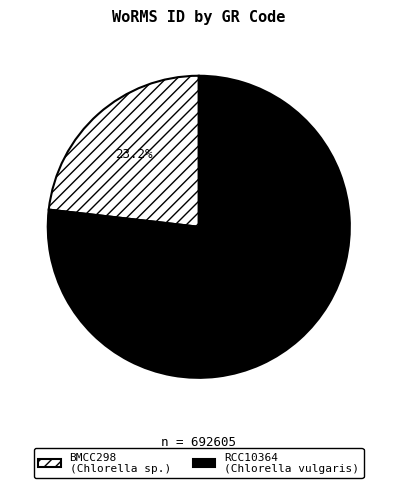

What is the ratio of the value at RCC10364 to the value at BMCC298?

3.3